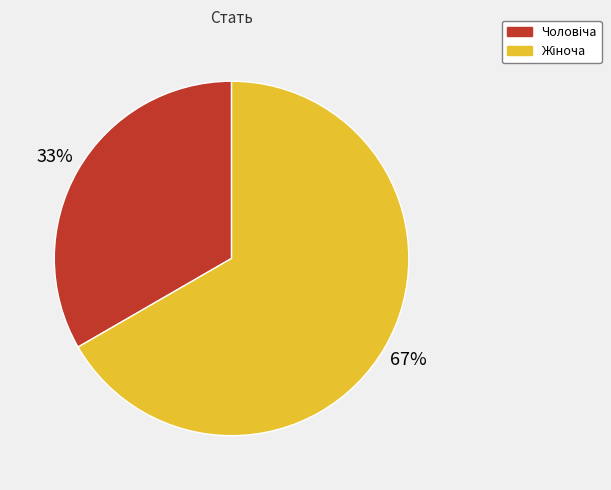

Is there any slice that represents more than half of the pie?

Yes